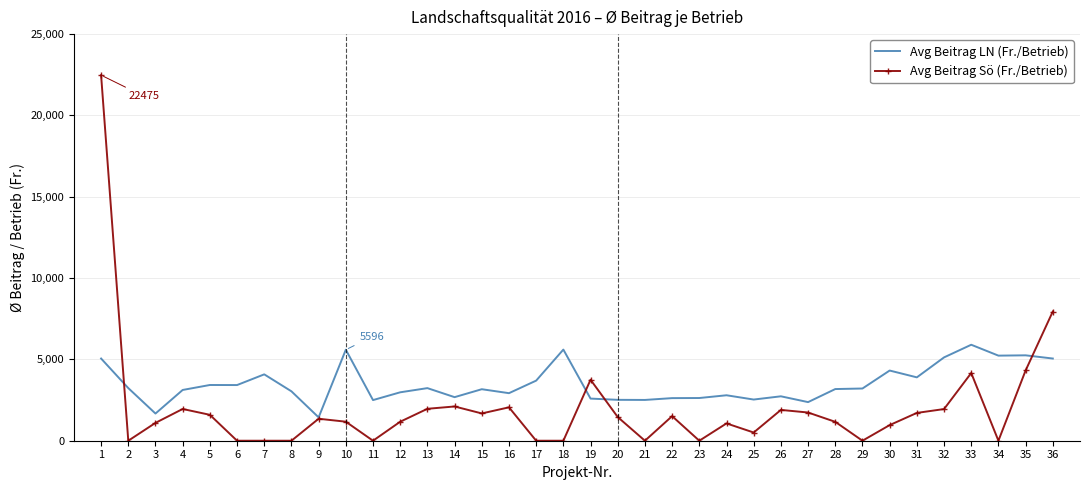

What is the greatest value displayed?

22475.4